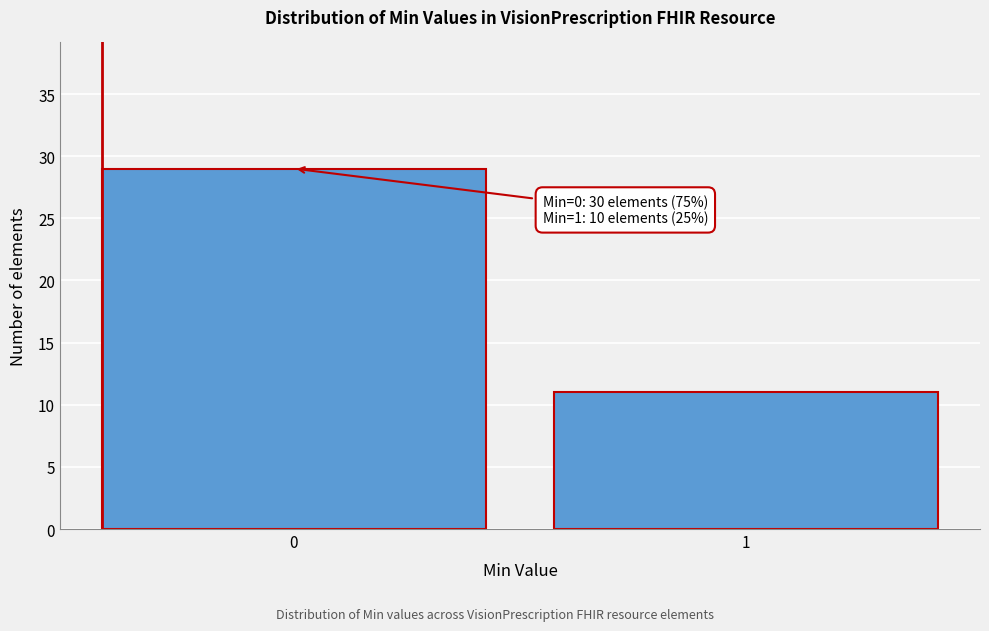

Reading right to left, list all the values displayed in this chart.

11	29